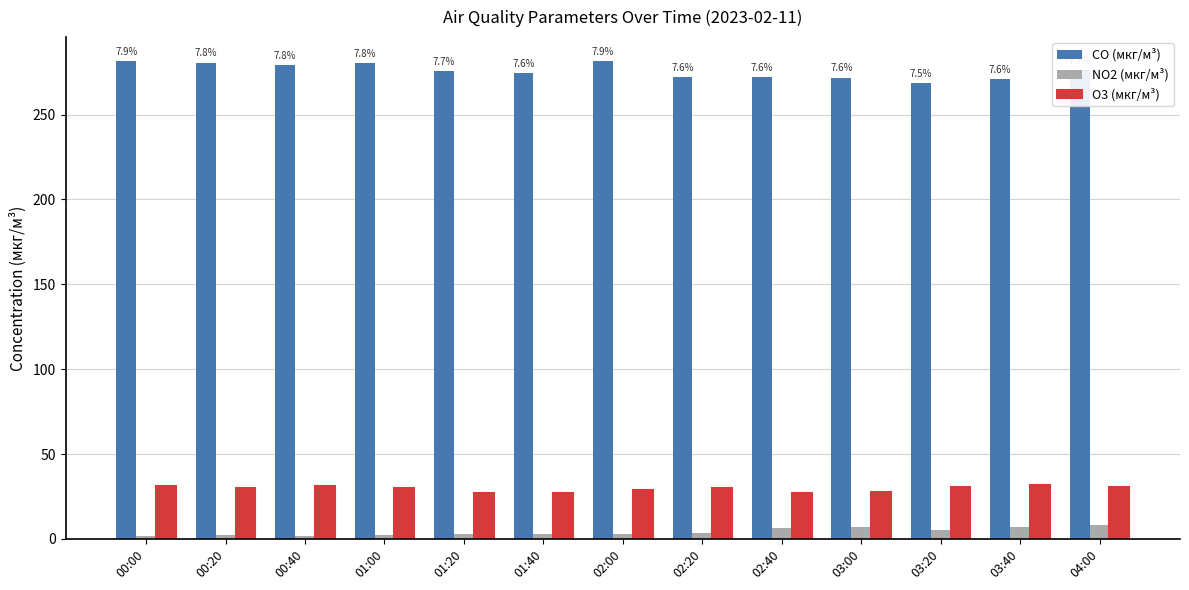

Where does the O3 (мкг/м³) series first go above 29?

00:00